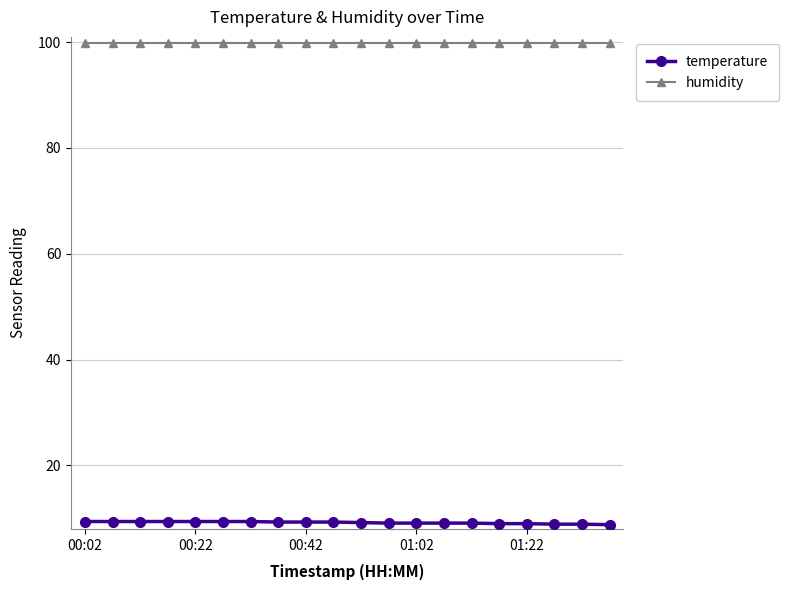

What is the minimum value shown in the chart?

8.8